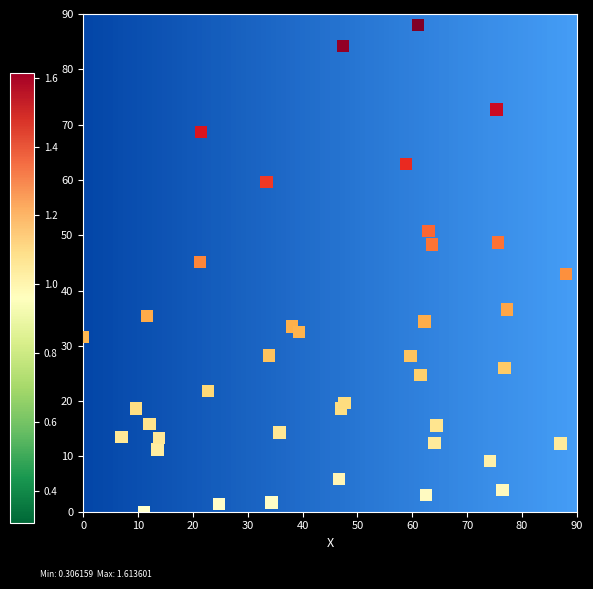

What is the range of Y values (max minus min)?

88.0